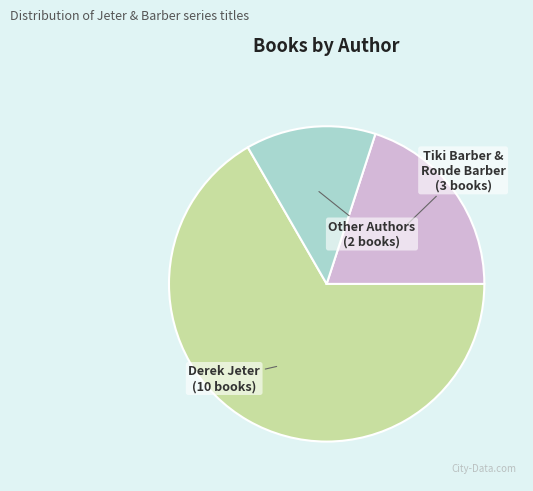

How many slices are in this pie chart?

3